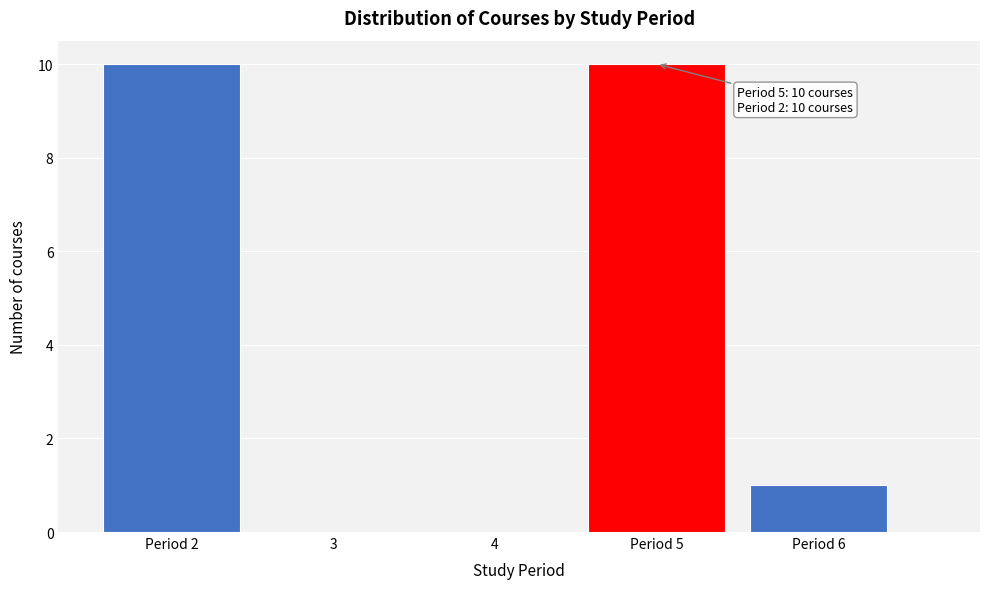

Reading left to right, transcribe all the data shown in this chart.

Period 2=10	3=0	4=0	Period 5=10	Period 6=1